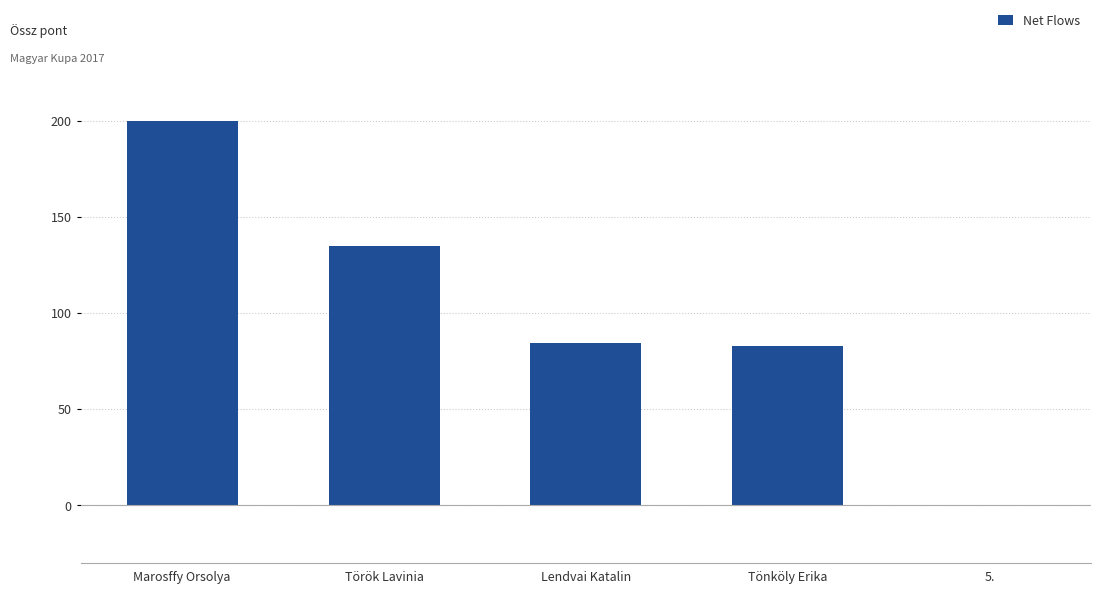

The chart shows a value of 114.7 at Marosffy Orsolya. True or false?

False